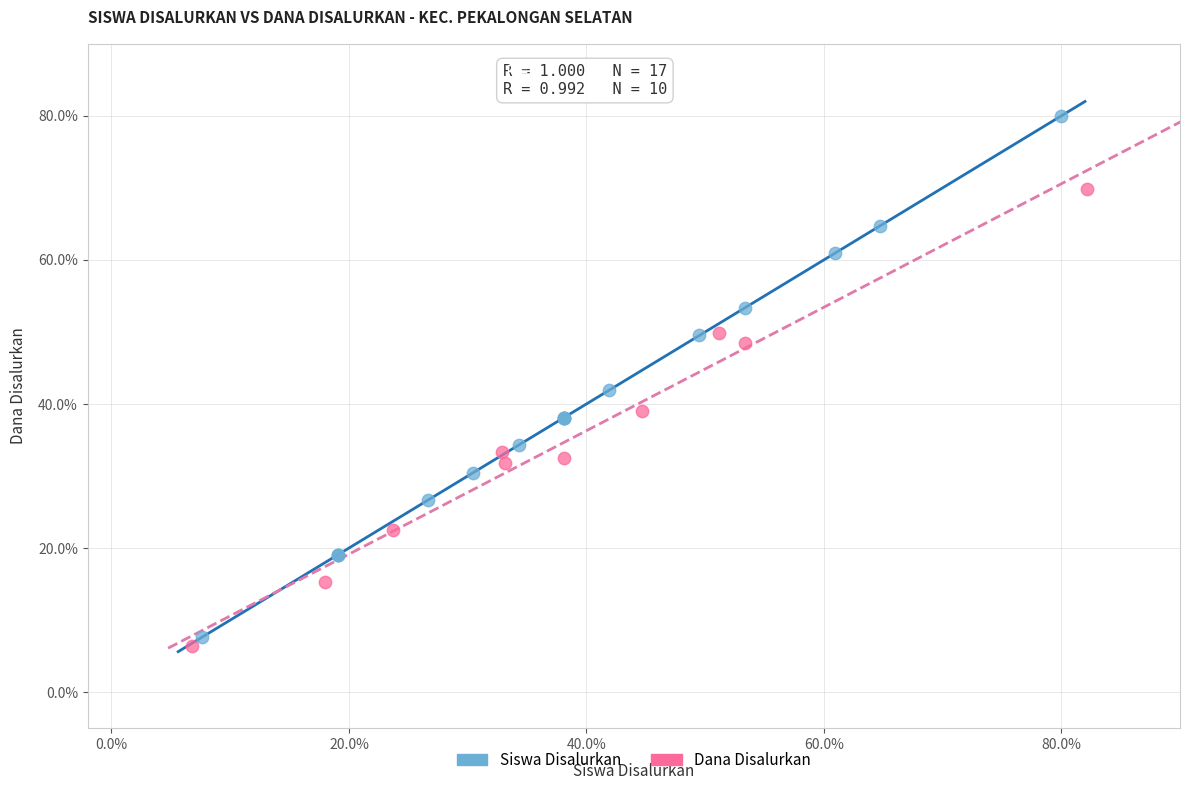

Which series reaches the maximum Y coordinate?

Siswa Disalurkan